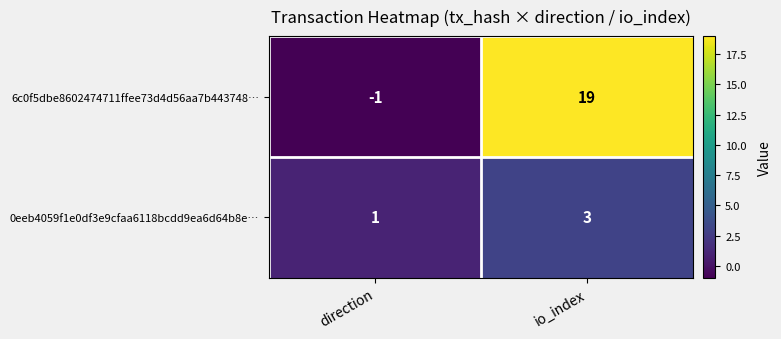

List the series in order of their overall mean, highest first.

6c0f5dbe8602474711ffee73d4d56aa7b443748…, 0eeb4059f1e0df3e9cfaa6118bcdd9ea6d64b8e…